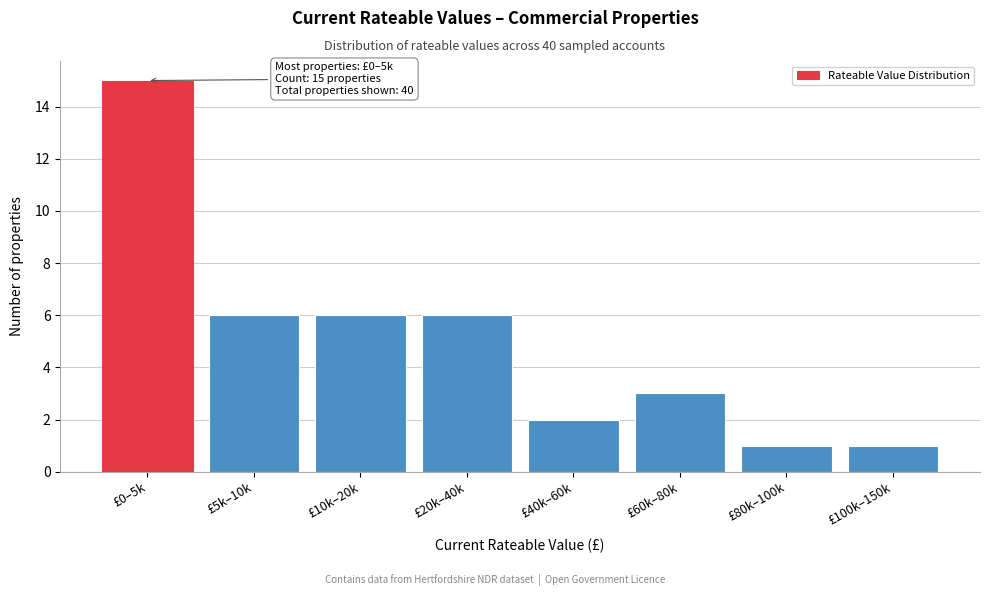

Reading right to left, what are all the values shown in this chart?

£100k–150k=1	£80k–100k=1	£60k–80k=3	£40k–60k=2	£20k–40k=6	£10k–20k=6	£5k–10k=6	£0–5k=15